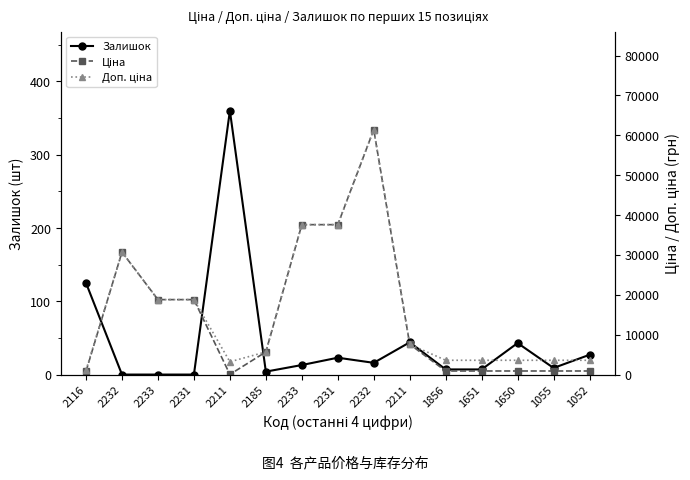

Reading left to right, what are all the values shown in this chart?

Залишок: 2116=125.0	2232=0.0	2233=0.0	2231=0.0	2211=360.0	2185=4.0	2233=13.0	2231=23.0	2232=16.0	2211=44.0	1856=7.0	1651=7.0	1650=43.0	1055=9.0	1052=27.0
Ціна: 2116=818.5	2232=30717.1	2233=18796.8	2231=18796.8	2211=32.0	2185=5673.8	2233=37593.6	2231=37593.6	2232=61434.3	2211=7596.5	1856=895.9	1651=895.9	1650=895.9	1055=895.9	1052=895.9
Доп. ціна: 2116=1109.2	2232=30717.1	2233=18796.8	2231=18796.8	2211=3205.0	2185=5673.8	2233=37593.6	2231=37593.6	2232=61434.3	2211=7596.5	1856=3583.6	1651=3583.6	1650=3583.6	1055=3583.6	1052=3583.6